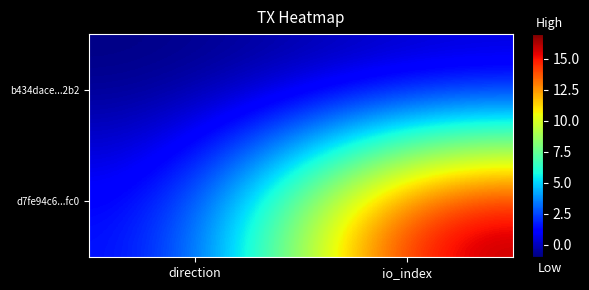

Reading right to left, list all the values displayed in this chart.

b434dace...2b2: io_index=0	direction=-1
d7fe94c6...fc0: io_index=17	direction=1